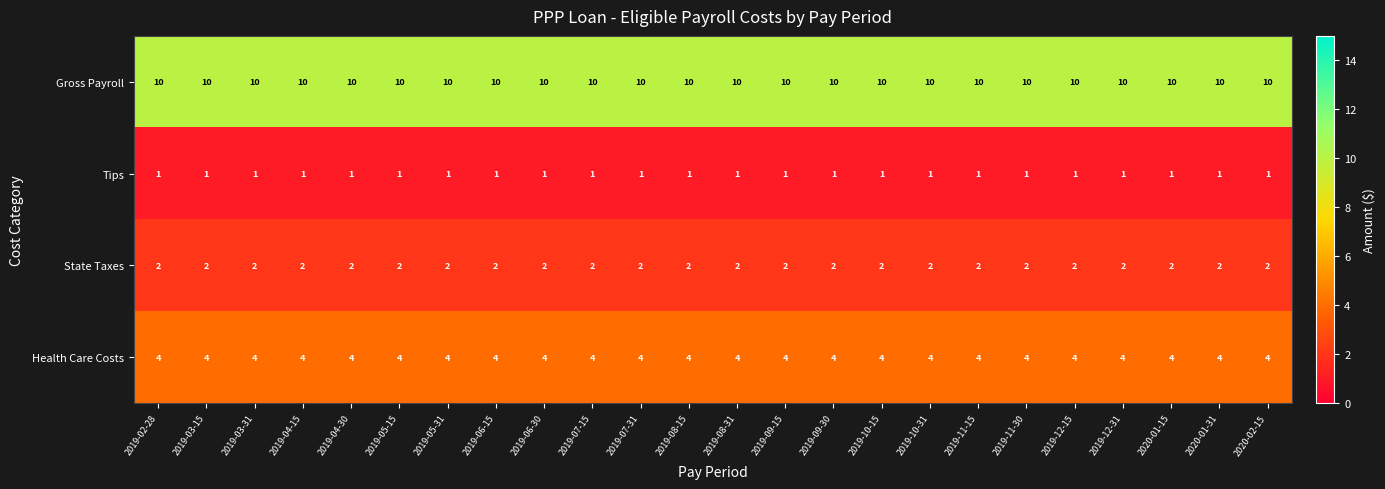

List the series in order of their peak value, lowest first.

Tips, State Taxes, Health Care Costs, Gross Payroll